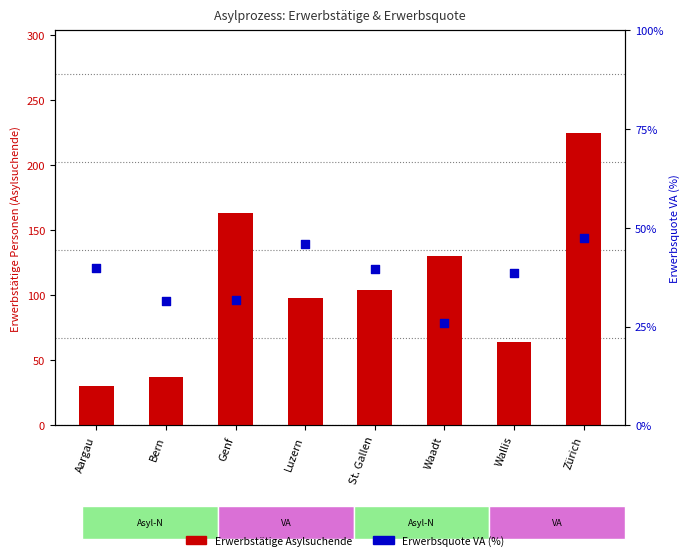

What are all the series names shown in the legend?

Erwerbstätige Asylsuchende, Erwerbsquote VA (%)